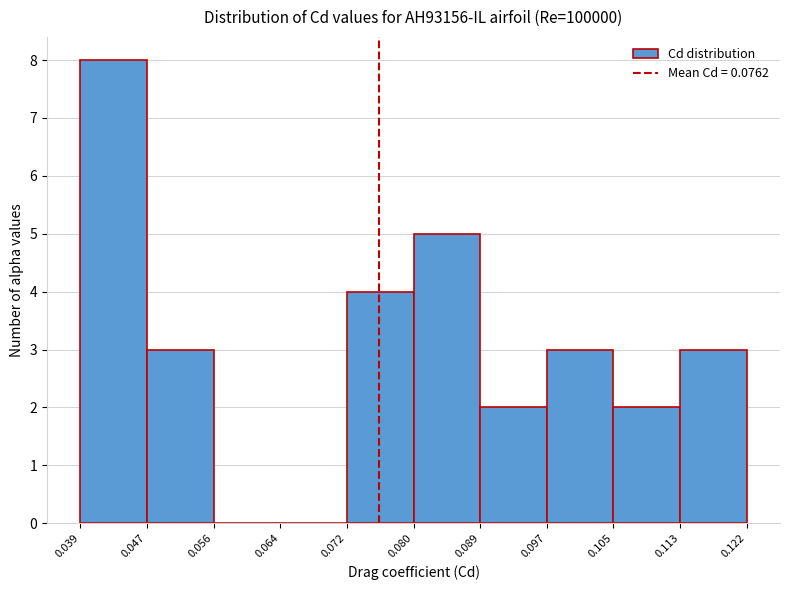

How tall is the bar that spans 0.072 to 0.080 on the x-axis? The values are not printed on the chart, so give them approximately, as read against the axis.

4